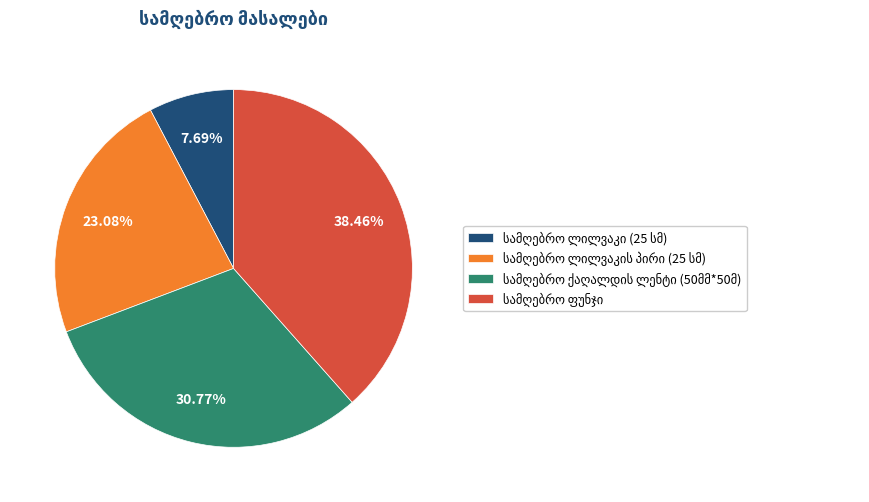

Is there a majority slice in this chart?

No